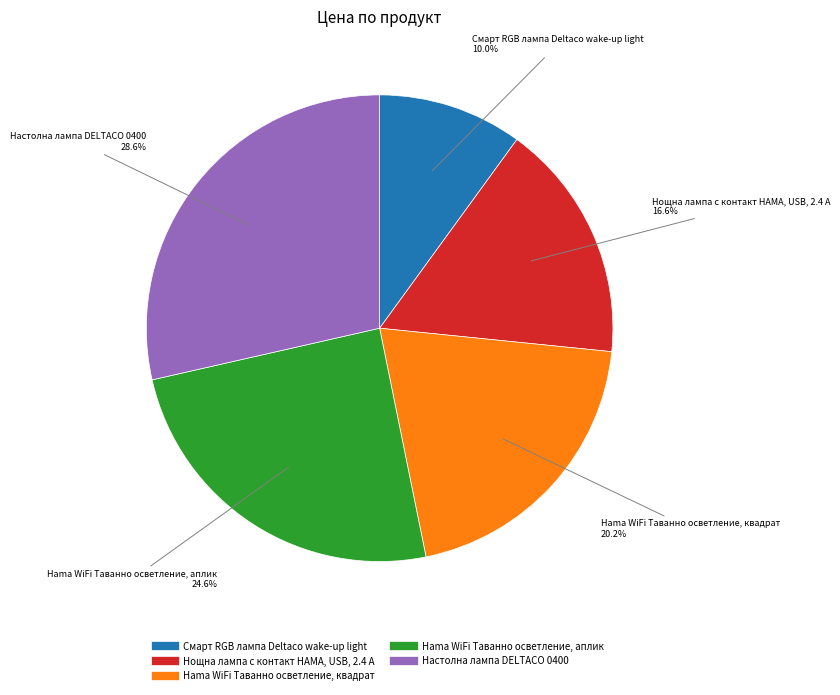

What is the total percentage of Смарт RGB лампа Deltaco wake-up light and Настолна лампа DELTACO 0400?

38.6%